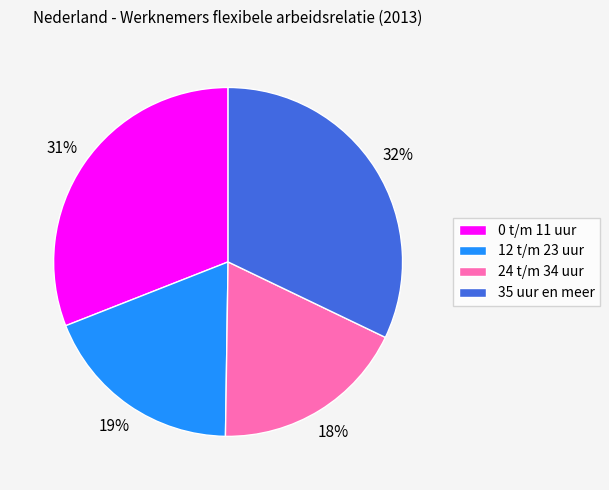

Combined, do 0 t/m 11 uur and 24 t/m 34 uur account for over 50%?

No